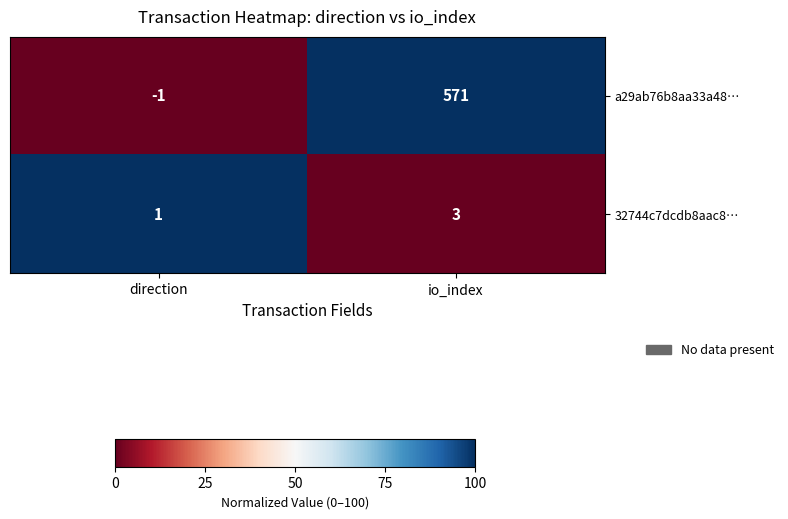

At io_index, list the series in order from largest to smallest.

a29ab76b8aa33a48…, 32744c7dcdb8aac8…